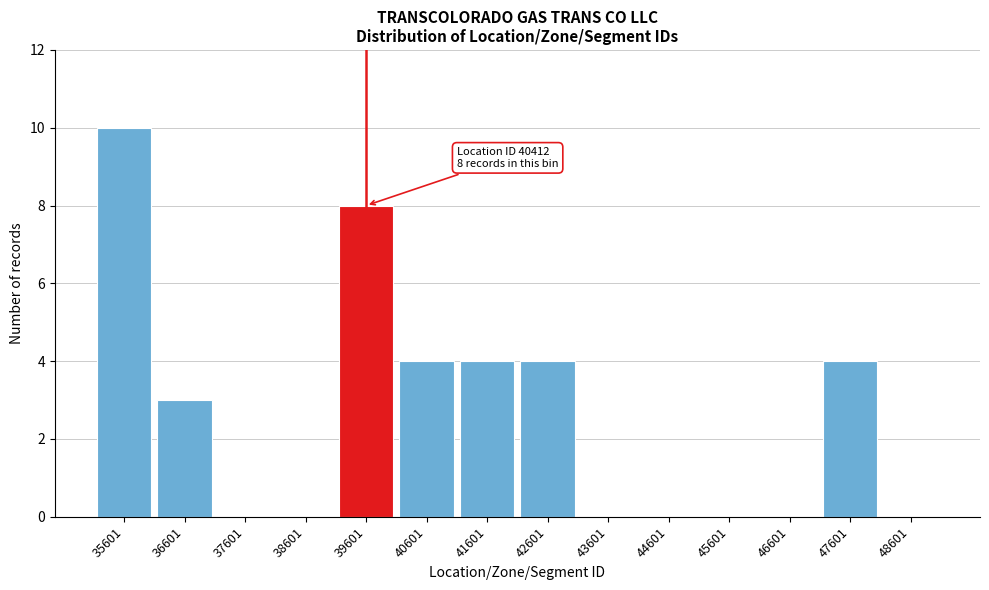

Reading left to right, list all the values displayed in this chart.

35601=10	36601=3	37601=0	38601=0	39601=8	40601=4	41601=4	42601=4	43601=0	44601=0	45601=0	46601=0	47601=4	48601=0